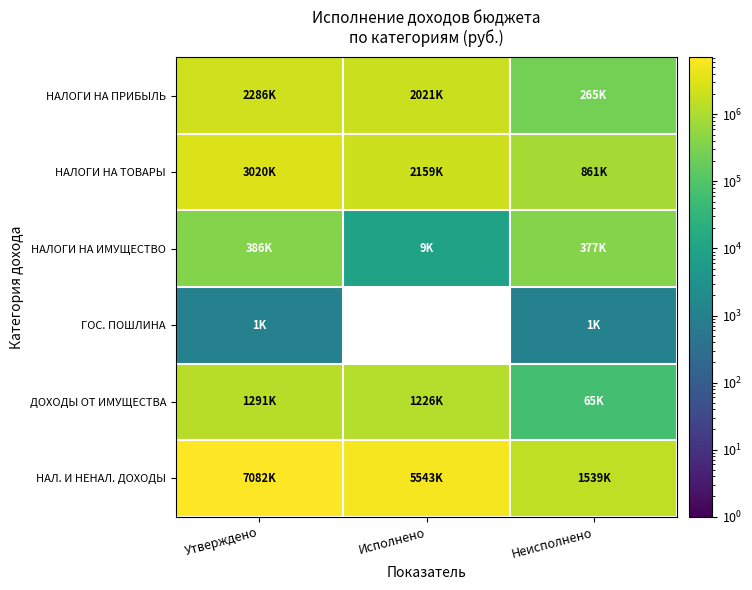

What is the difference between the НАЛОГИ НА ТОВАРЫ values at Исполнено and Утверждено?

860589.0